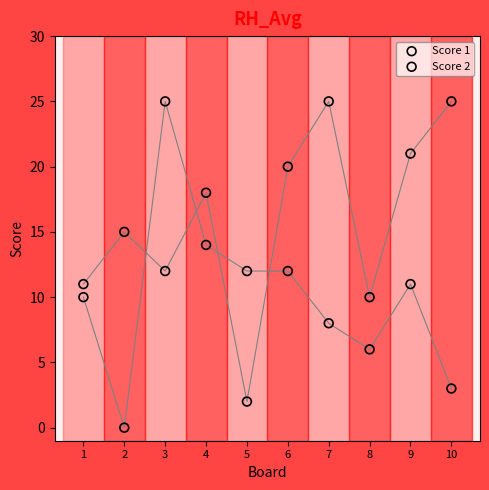

Which series reaches the minimum Y coordinate?

Score 2